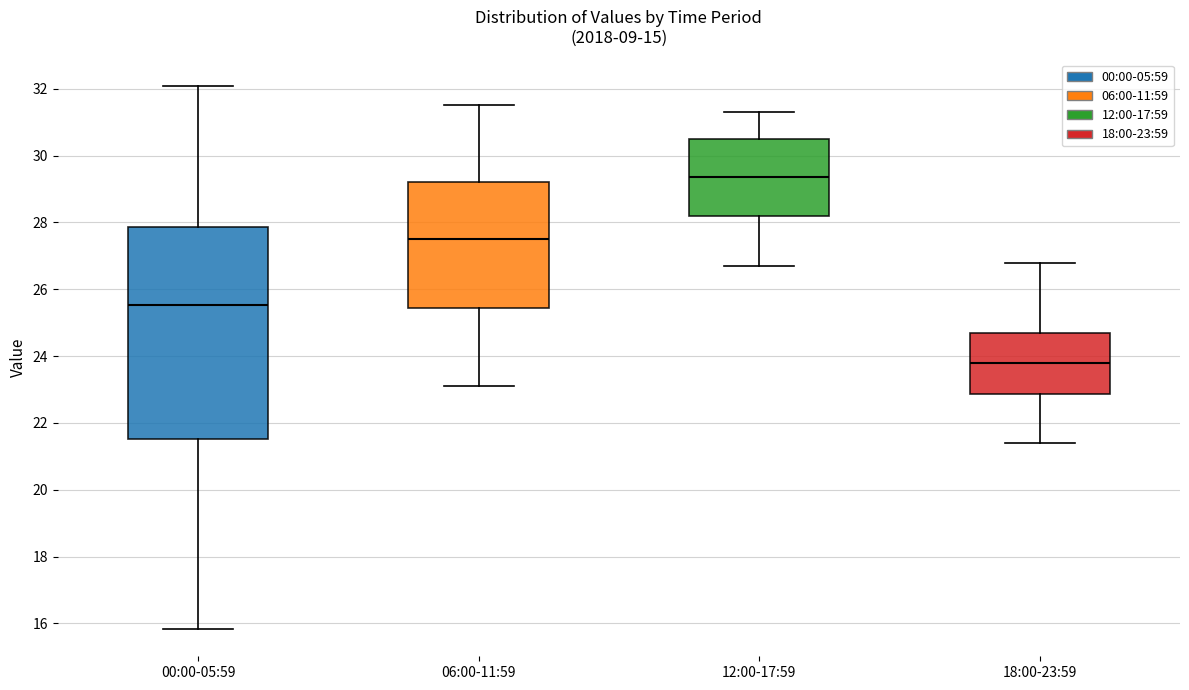

Comparing the boxes themselves (not the whiskers), which one is the tallest?

00:00-05:59